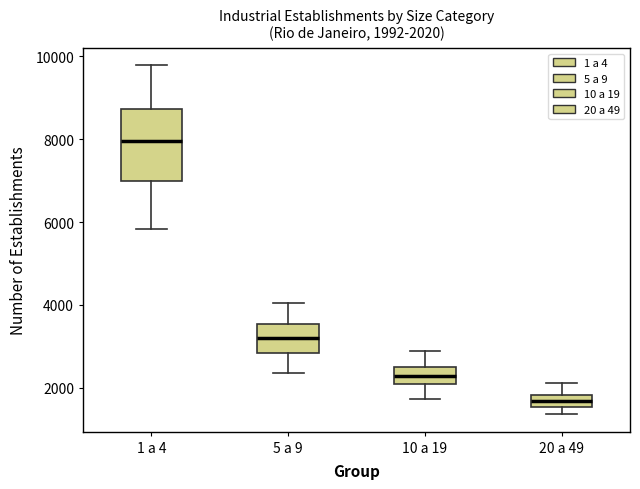

Which box is the tallest, from its lower edge to its upper edge?

1 a 4